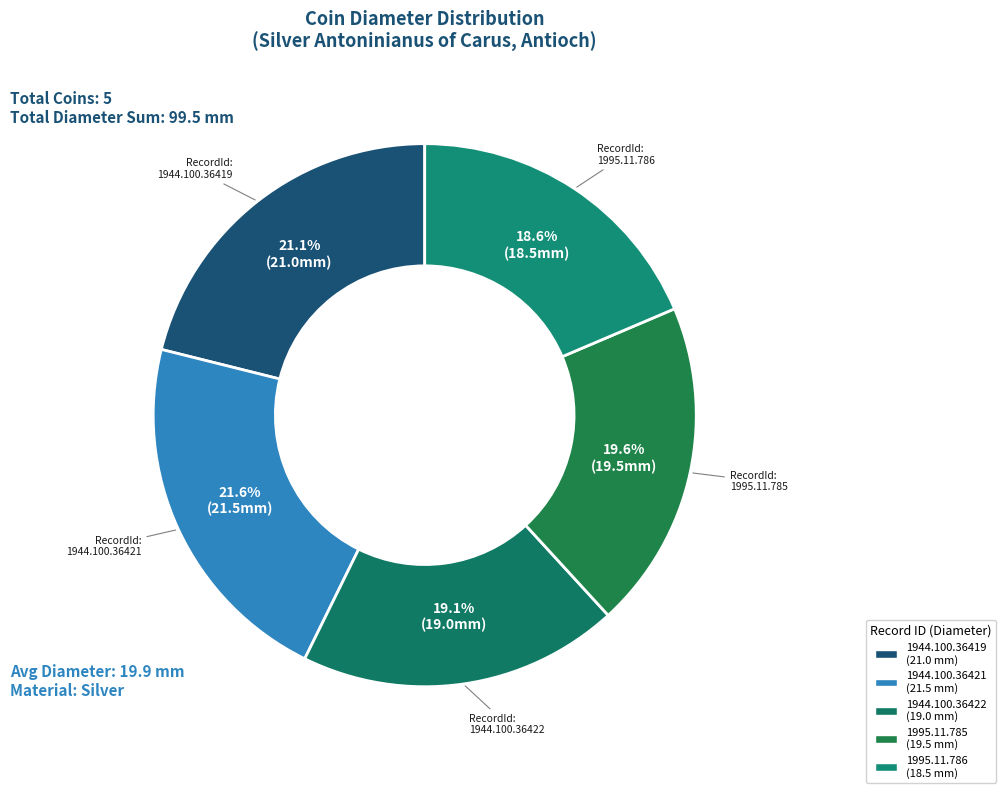

The 1995.11.785 slice represents 8% of the pie. True or false?

False